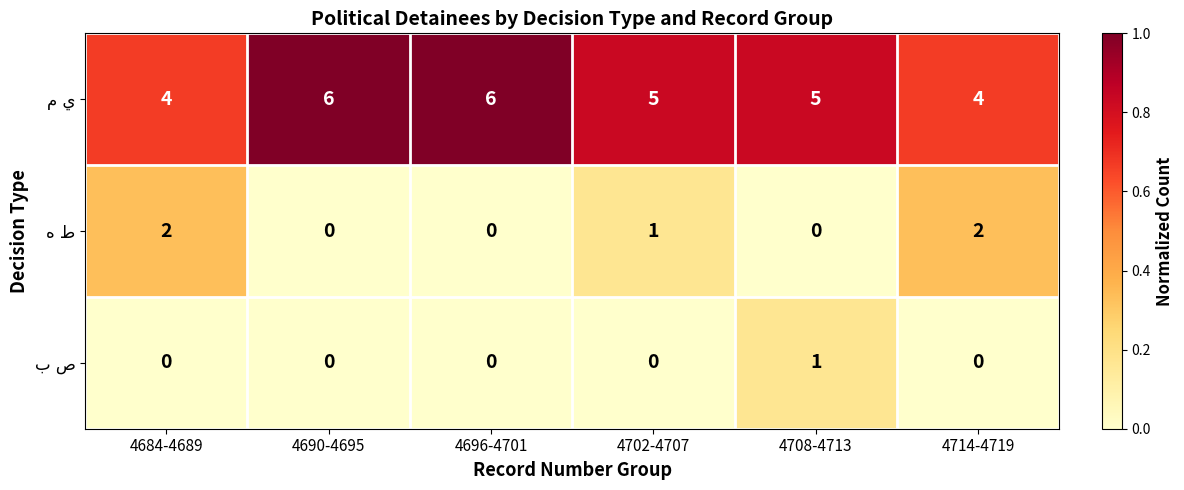

What is the difference between the highest and lowest values at 4714-4719?

4